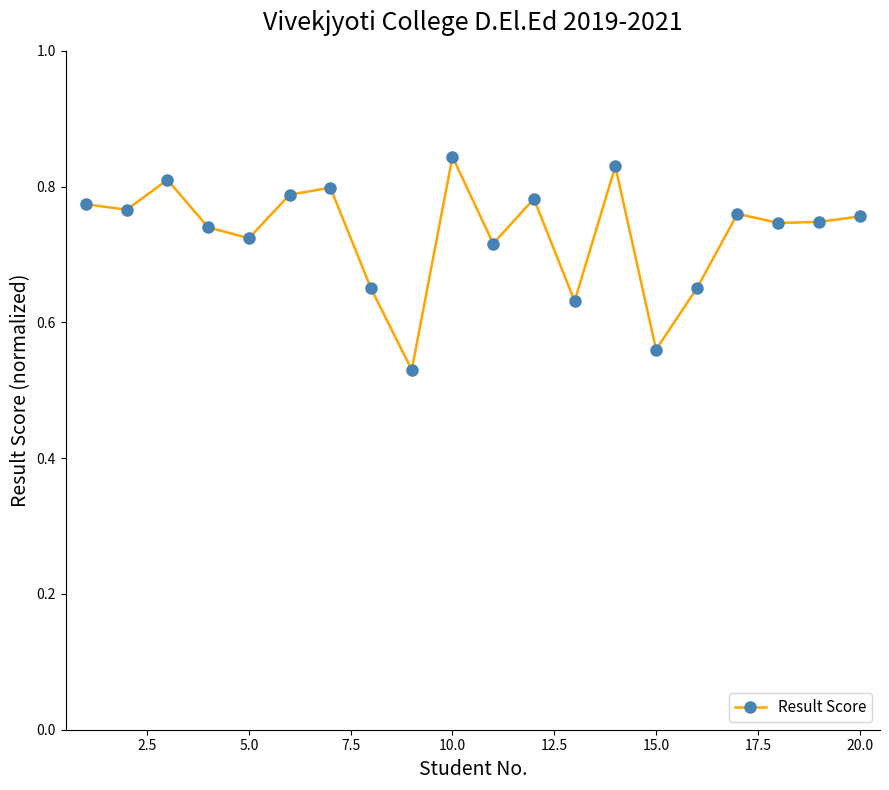

What is the sum of all values?

14.6